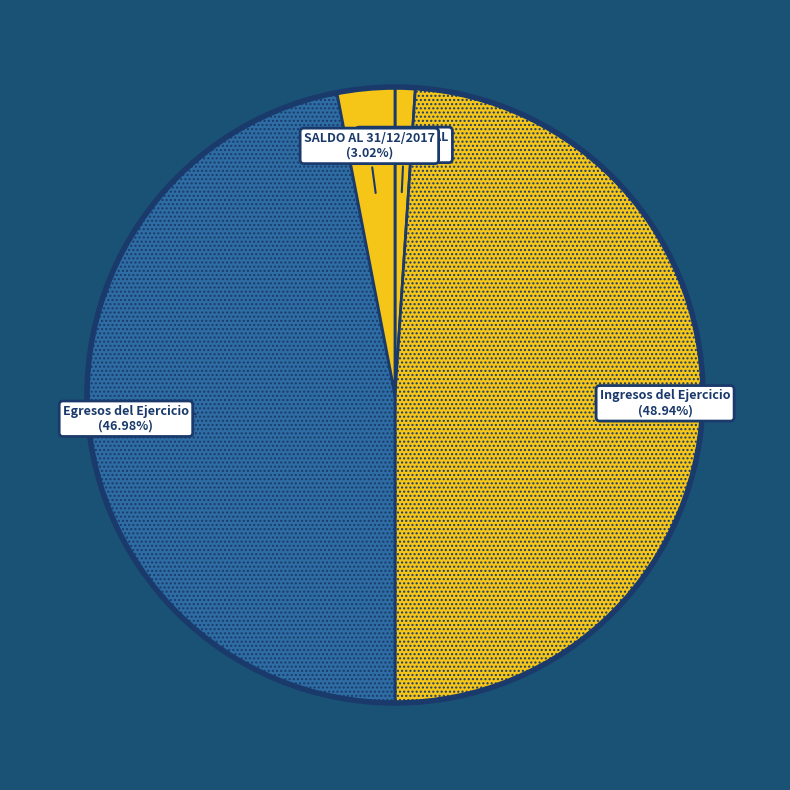

Which category has the smallest portion of the pie?

SALDO INICIAL